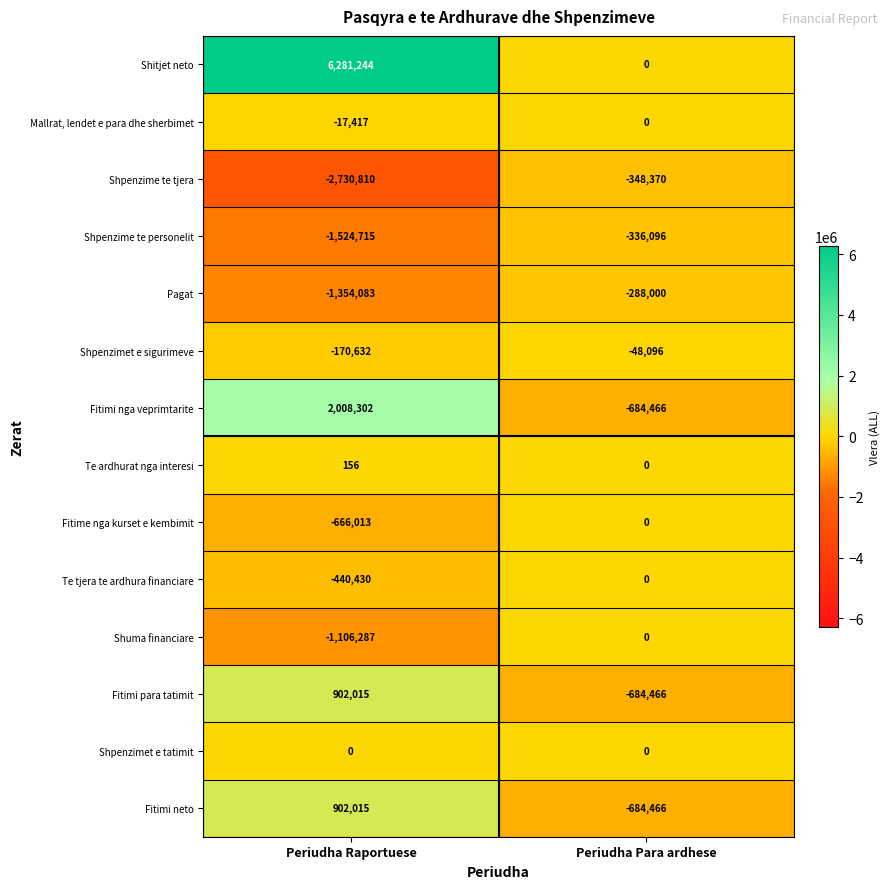

What is the difference between the highest and lowest values at Periudha Para ardhese?

684466